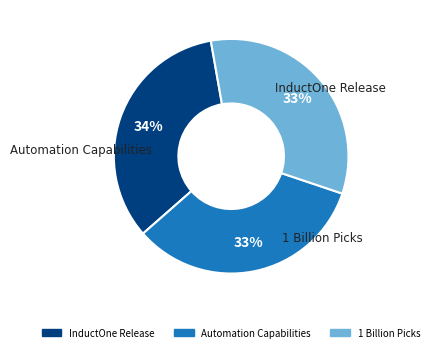

Do InductOne Release and 1 Billion Picks together represent more than half of the pie?

Yes